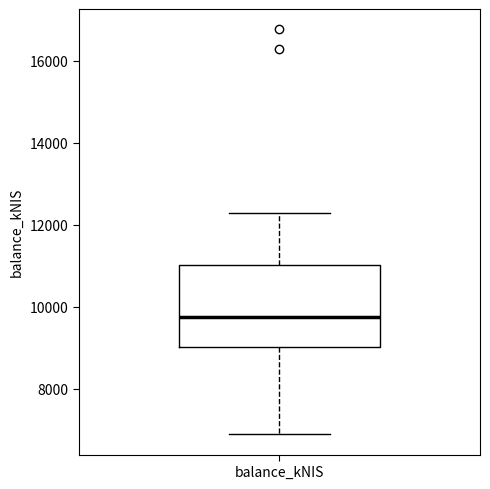

Read this box plot against the y-axis: the position of the median line, the range covered by the box, and the ends of both whiskers. The values are not printed on the chart, so give them approximately, as read against the axis.

median 9800, box 9000 to 11000, whiskers 6800 to 12200